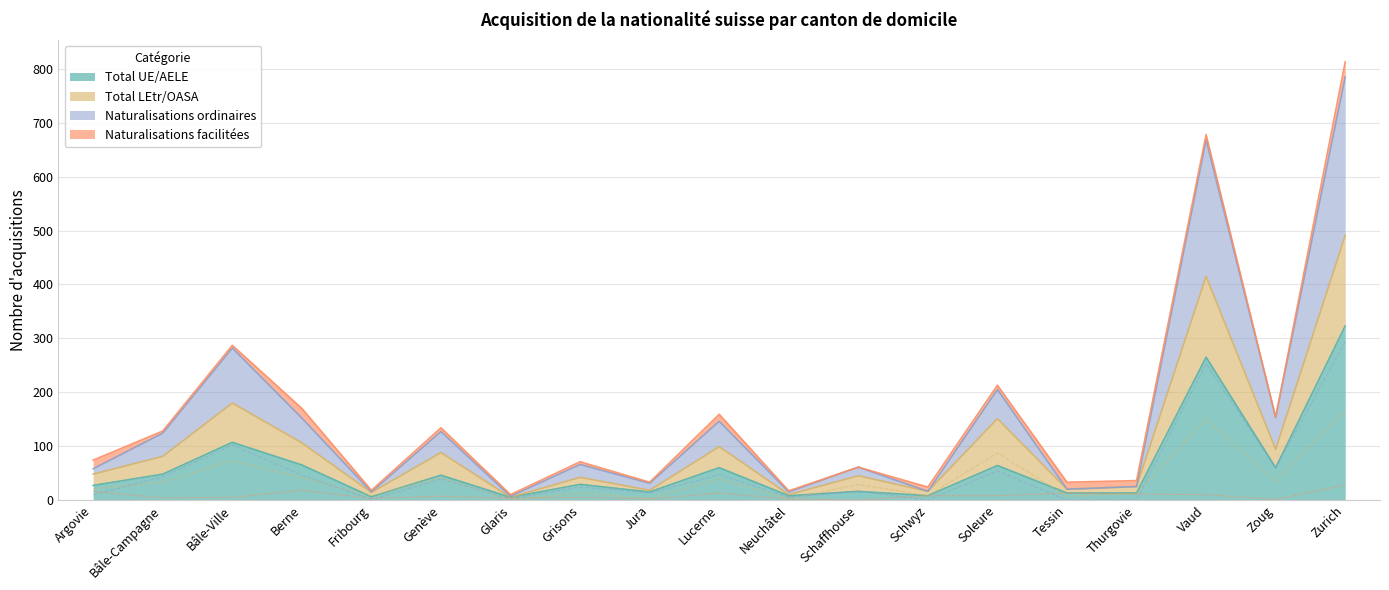

What is the total value across all series at Zurich?

813